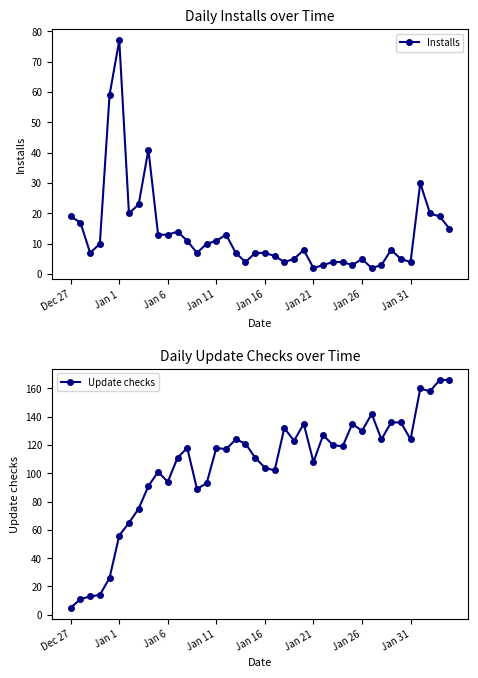

True or false: Update checks has a value of 123 at 23.

True